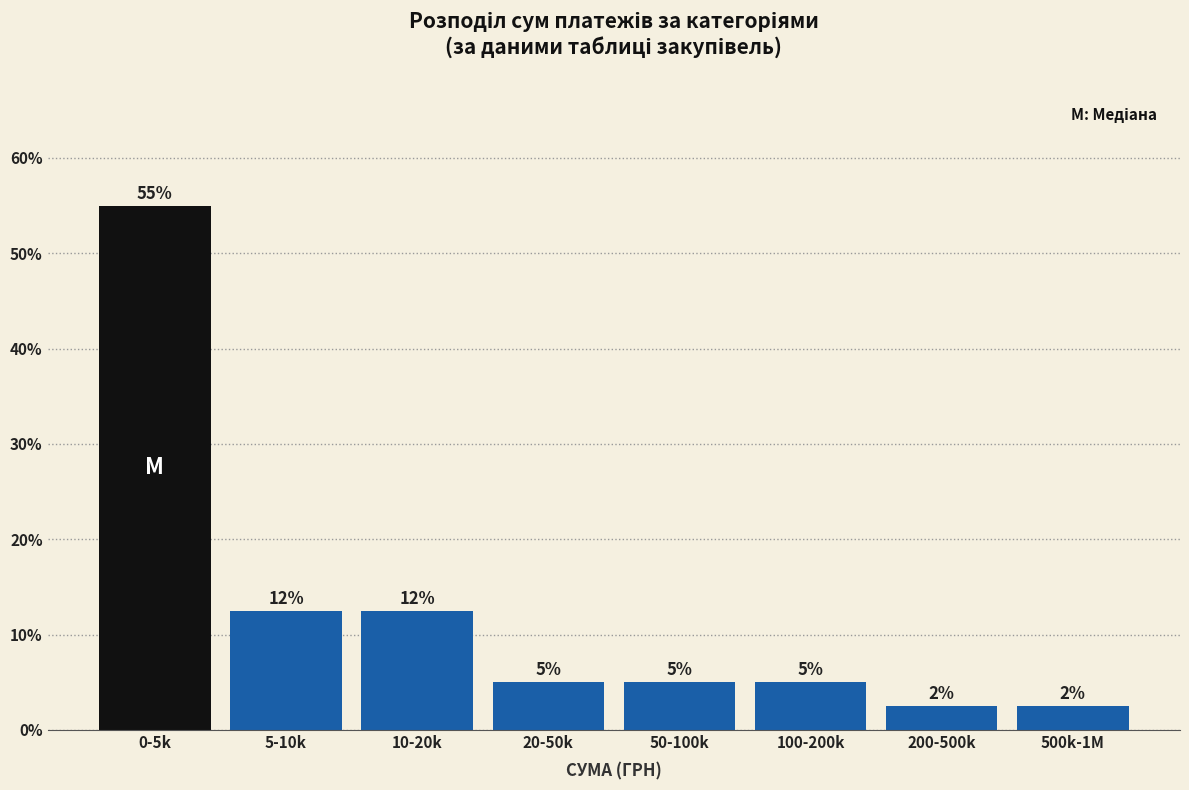

What is the sum of the values at 0-5k and 20-50k?

60.0